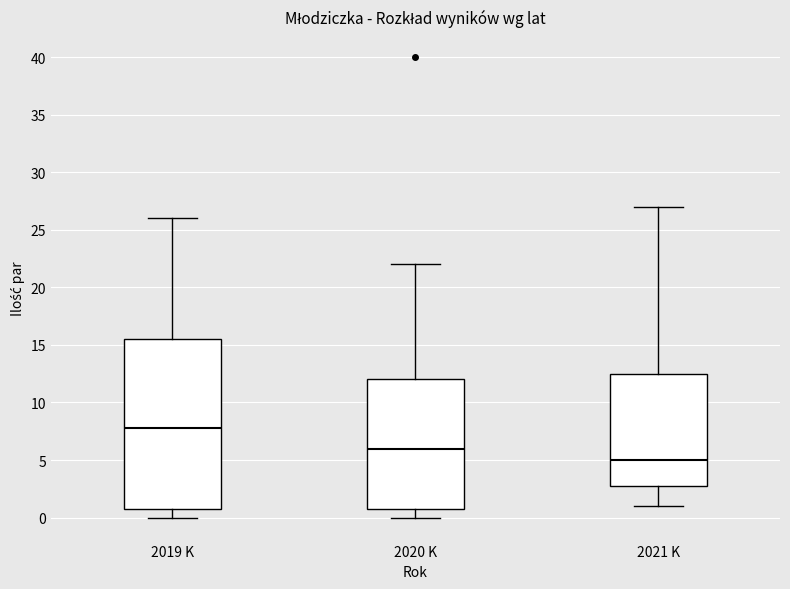

Reading left to right, read every box against the y-axis: the position of its median line, the range the box covers, and the ends of its whiskers. The values are not printed on the chart, so give them approximately, as read against the axis.

2019 K: median 8.0, box 1.0 to 15.5, whiskers 0.0 to 26.0
2020 K: median 6.0, box 1.0 to 12.0, whiskers 0.0 to 22.0
2021 K: median 5.0, box 3.0 to 12.5, whiskers 1.0 to 27.0